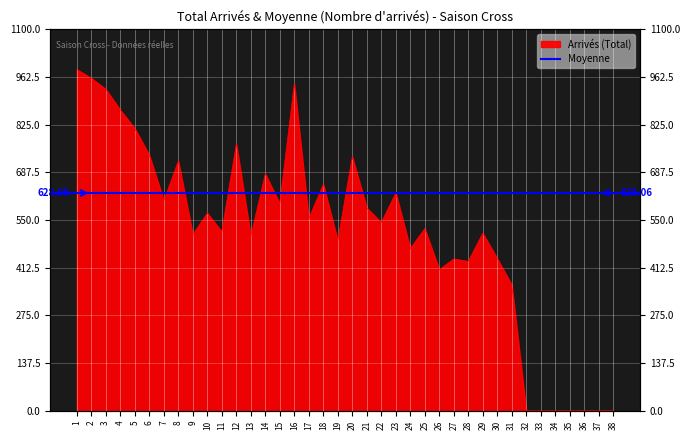

The value at 26 is 612. True or false?

False